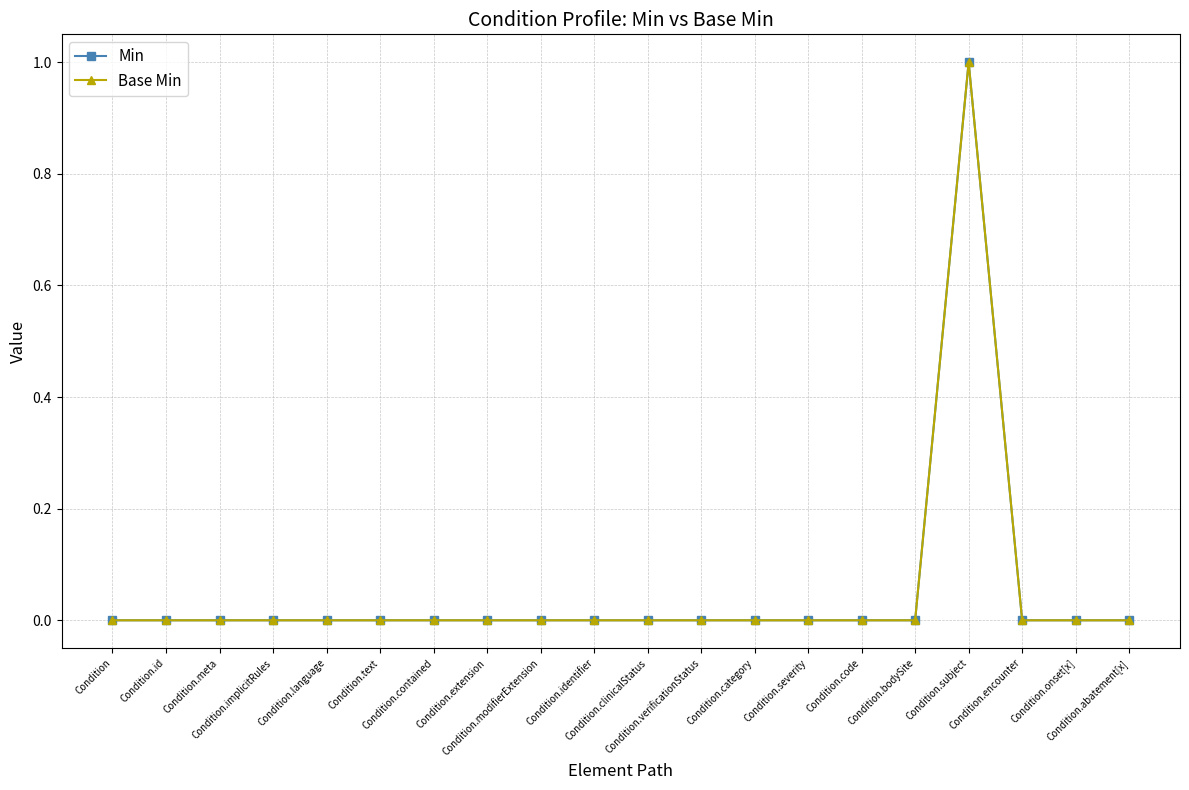

What is the highest value of the Min series?

1